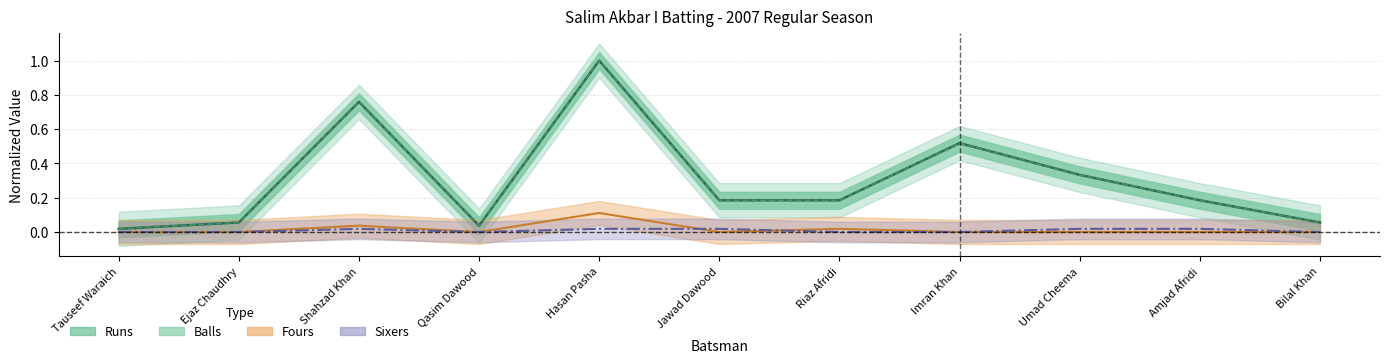

What is the difference between the maximum and minimum values in the Balls series?

1.0